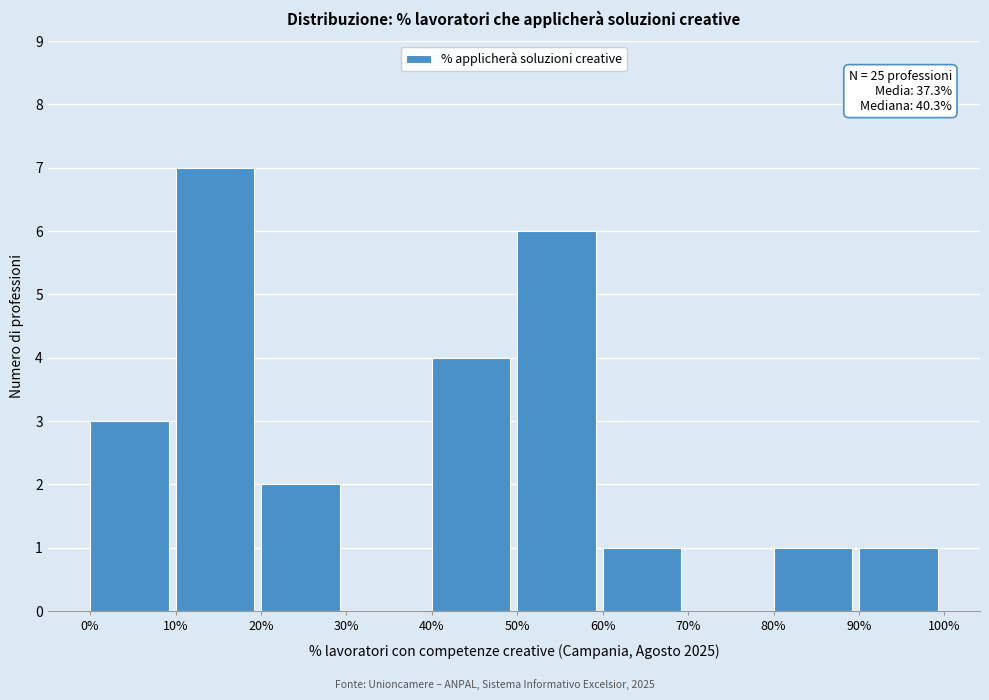

Which range on the x-axis has the tallest bar?

10% to 20%